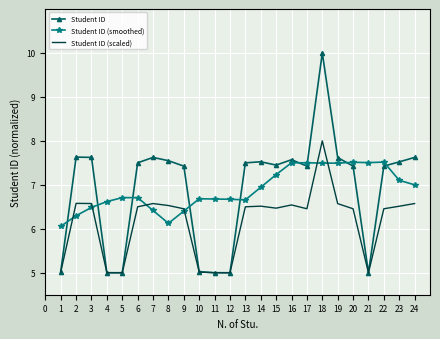

What is the highest value of the Student ID (scaled) series?

8.0